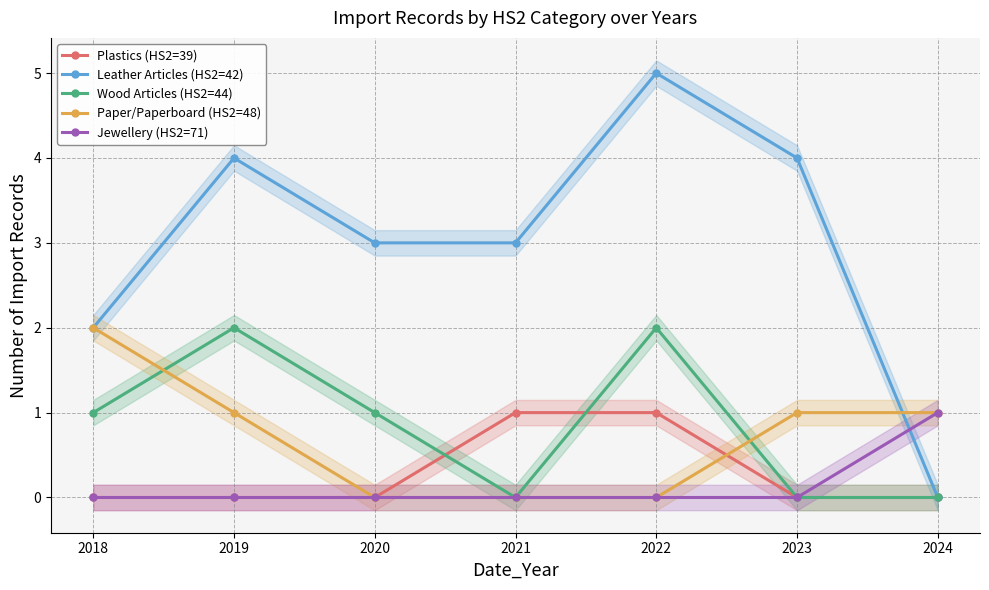

True or false: Leather Articles (HS2=42) and Wood Articles (HS2=44) intersect in this chart.

False